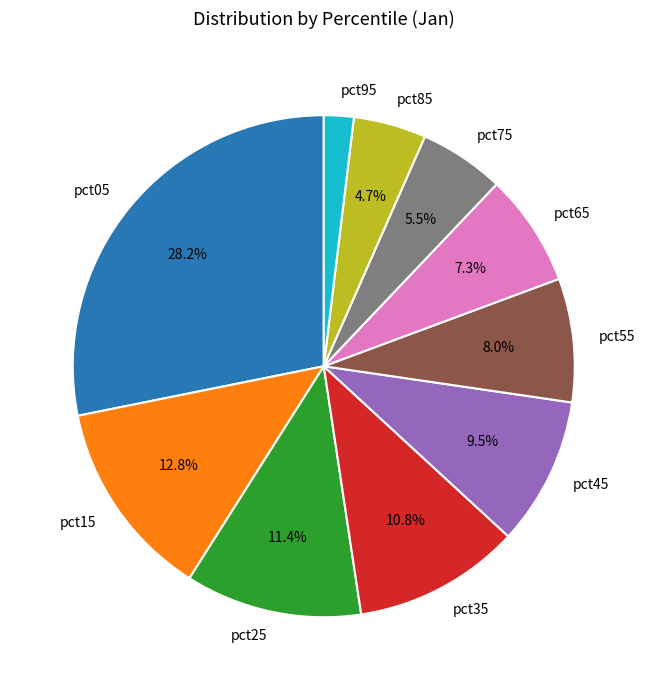

To the nearest percent, what is the difference between the largest and smallest slice percentages?

26%